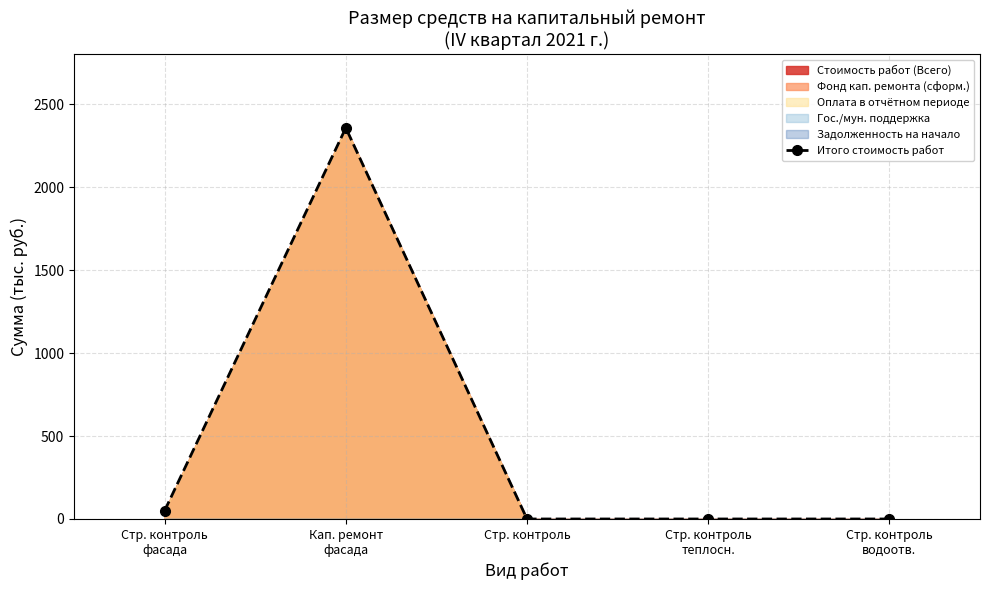

What is the sum of all values?

2406.8